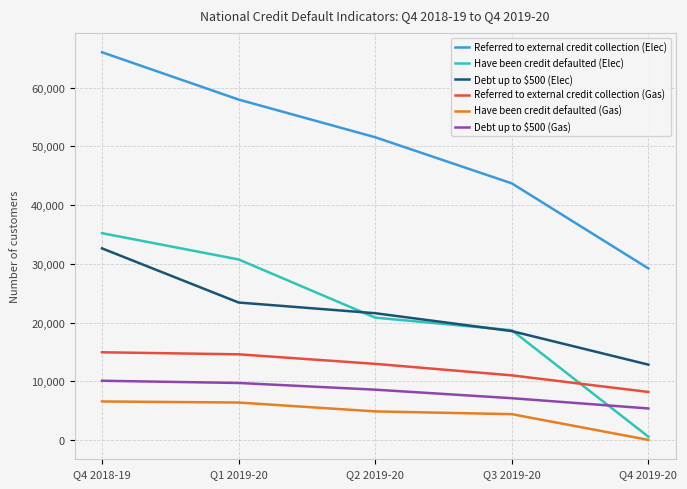

True or false: Debt up to $500 (Elec) and Referred to external credit collection (Gas) cross at least once.

False